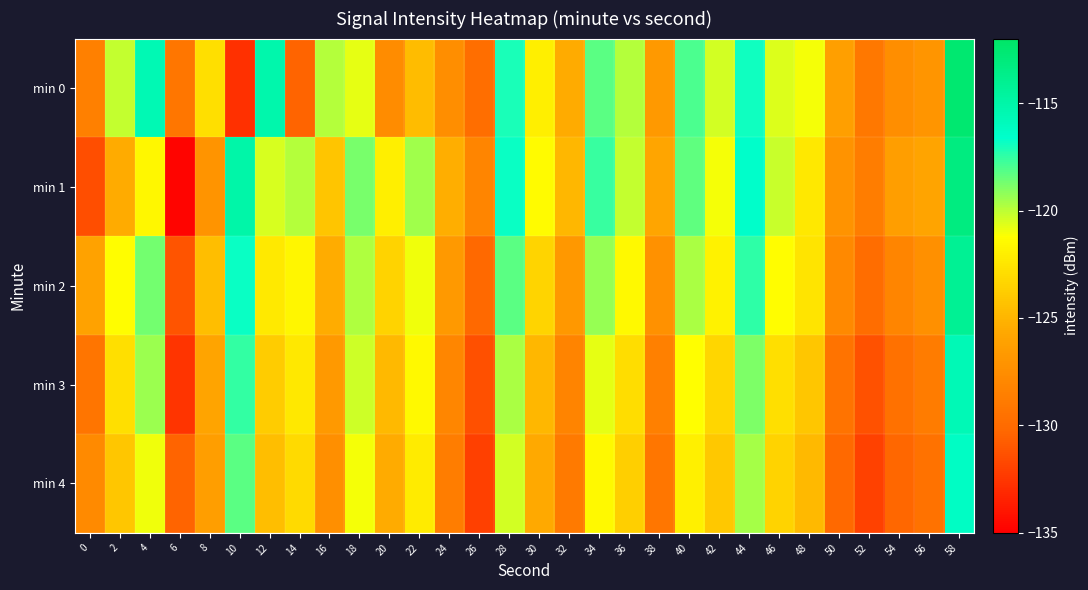

Reading right to left, transcribe all the data shown in this chart.

min 0: 58=-112.5	56=-127.0	54=-127.5	52=-129.0	50=-126.2	48=-121.0	46=-120.6	44=-116.9	42=-120.4	40=-118.0	38=-126.7	36=-119.8	34=-118.2	32=-125.5	30=-122.0	28=-117.0	26=-129.8	24=-127.5	22=-124.6	20=-127.6	18=-120.8	16=-119.9	14=-130.5	12=-115.2	10=-132.8	8=-122.8	6=-129.2	4=-115.5	2=-120.1	0=-128.5
min 1: 58=-113.2	56=-125.9	54=-126.3	52=-128.7	50=-127.1	48=-122.4	46=-120.2	44=-116.5	42=-121.0	40=-118.3	38=-125.8	36=-120.1	34=-117.6	32=-124.9	30=-121.4	28=-116.8	26=-128.1	24=-125.3	22=-119.5	20=-122.0	18=-118.8	16=-124.2	14=-119.9	12=-120.5	10=-115.0	8=-127.0	6=-134.8	4=-121.6	2=-125.5	0=-131.4
min 2: 58=-114.1	56=-127.3	54=-128.1	52=-129.8	50=-127.9	48=-122.6	46=-121.3	44=-117.4	42=-121.8	40=-119.7	38=-127.2	36=-121.5	34=-119.3	32=-126.8	30=-123.4	28=-118.2	26=-130.1	24=-126.7	22=-120.9	20=-123.5	18=-119.8	16=-125.4	14=-121.7	12=-122.3	10=-116.8	8=-124.5	6=-131.2	4=-118.7	2=-121.3	0=-126.1
min 3: 58=-115.6	56=-128.8	54=-129.6	52=-131.3	50=-129.4	48=-124.1	46=-122.8	44=-118.9	42=-123.3	40=-121.2	38=-128.5	36=-122.9	34=-120.8	32=-128.2	30=-124.9	28=-119.7	26=-131.4	24=-128.0	22=-121.5	20=-124.8	18=-120.3	16=-126.7	14=-122.4	12=-123.8	10=-117.5	8=-125.9	6=-132.6	4=-119.4	2=-122.8	0=-129.3
min 4: 58=-116.3	56=-129.5	54=-130.3	52=-132.0	50=-130.1	48=-124.8	46=-123.5	44=-119.6	42=-124.0	40=-121.9	38=-129.2	36=-123.6	34=-121.5	32=-128.9	30=-125.6	28=-120.4	26=-132.1	24=-128.7	22=-122.2	20=-125.5	18=-121.0	16=-127.4	14=-123.1	12=-124.5	10=-118.2	8=-126.3	6=-130.5	4=-120.9	2=-124.1	0=-127.8